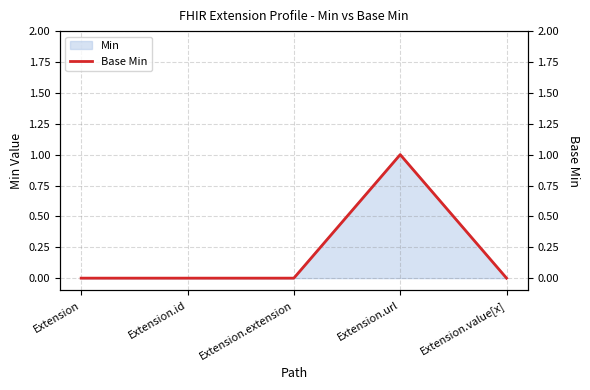

The chart shows a value of 0 at Extension. True or false?

False